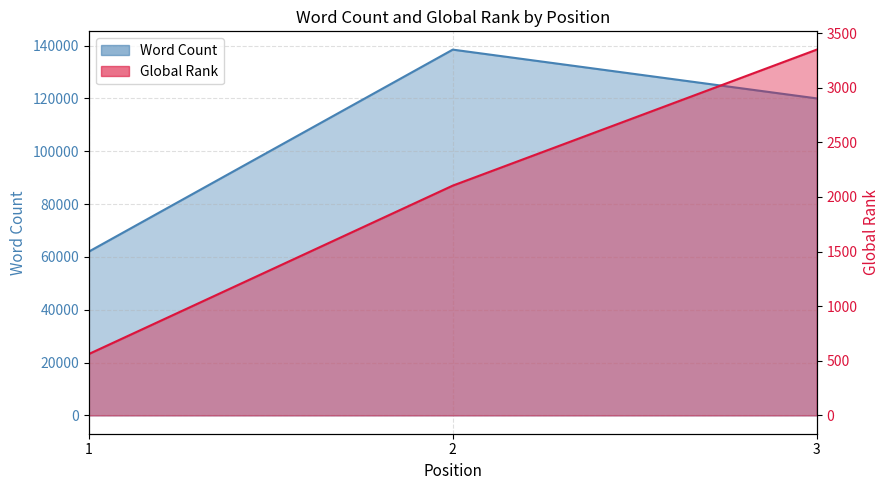

How many Word Count values are between 62000 and 138460?

3